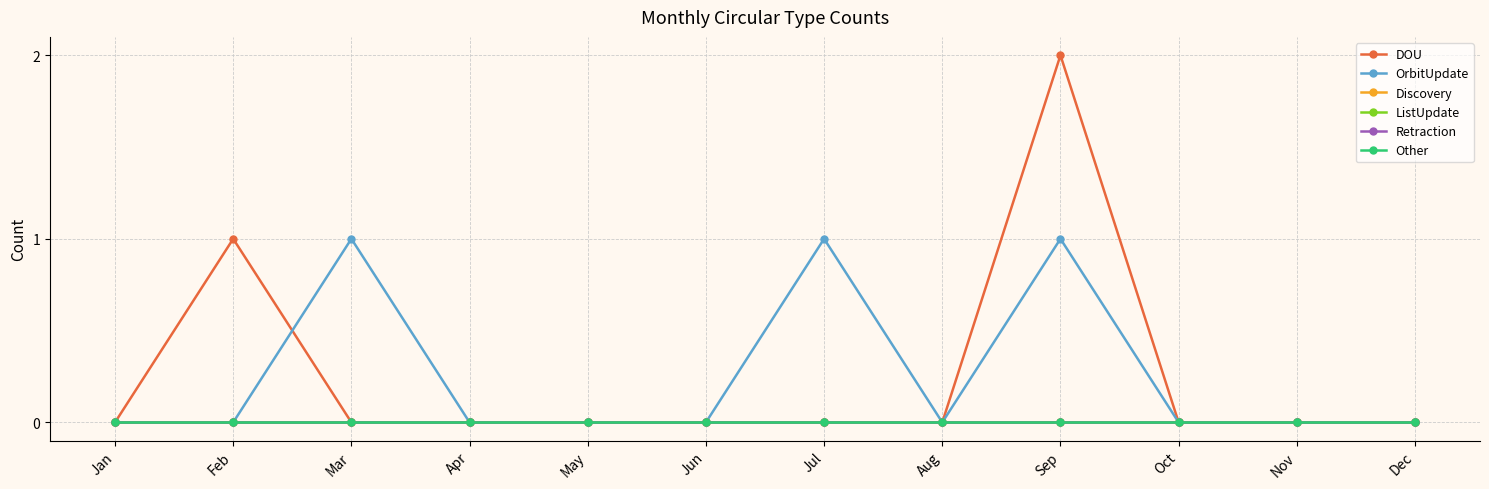

True or false: DOU and ListUpdate cross at least once.

False